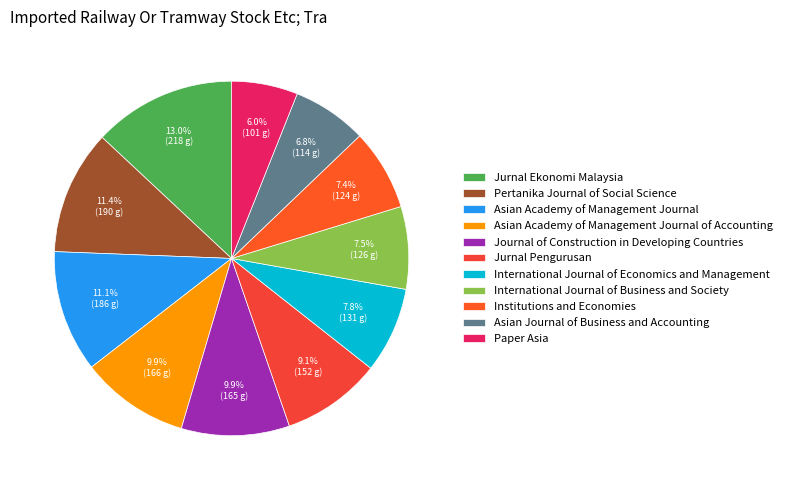

To the nearest percent, what is the combined percentage of Journal of Construction in Developing Countries and International Journal of Business and Society?

17%